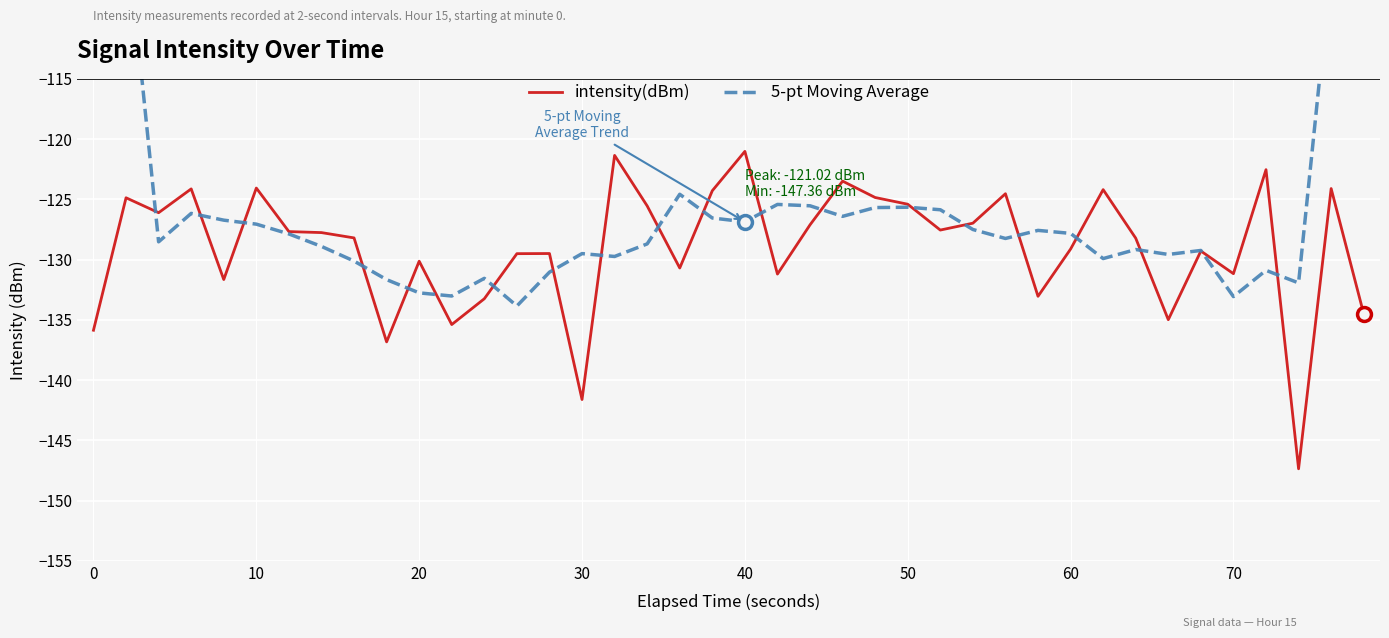

What is the value of the intensity(dBm) point at the 2nd from the left?

-124.9